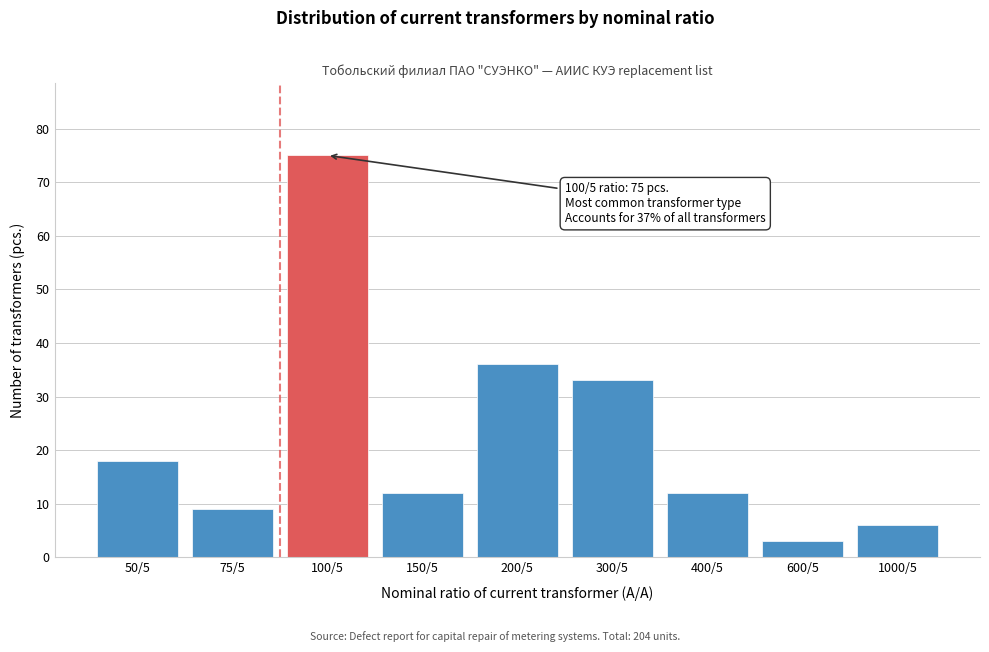

Reading left to right, extract all data points from this chart.

18	9	75	12	36	33	12	3	6